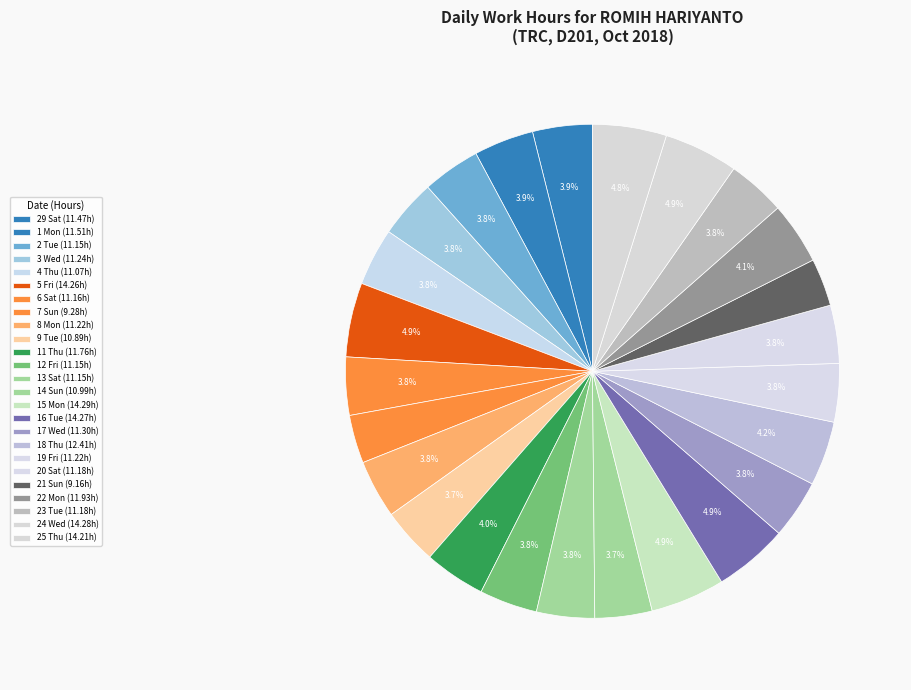

How many slices are in this pie chart?

25